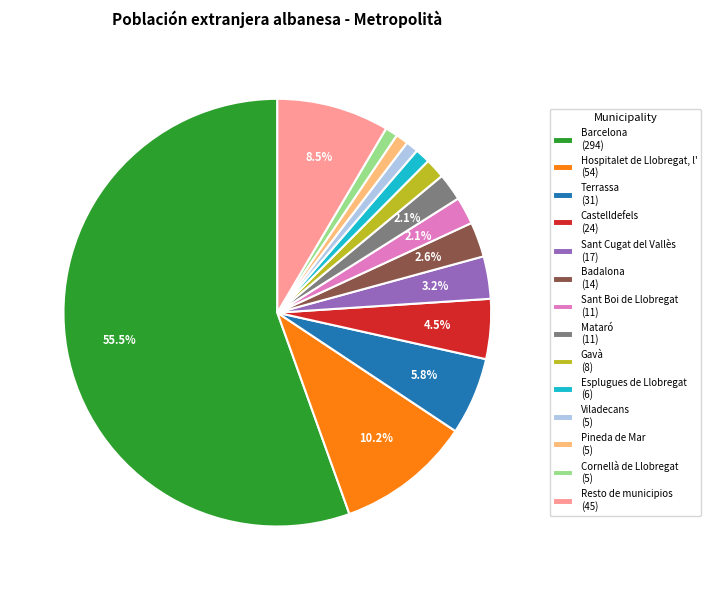

True or false: Mataró accounts for 10% of the total.

False